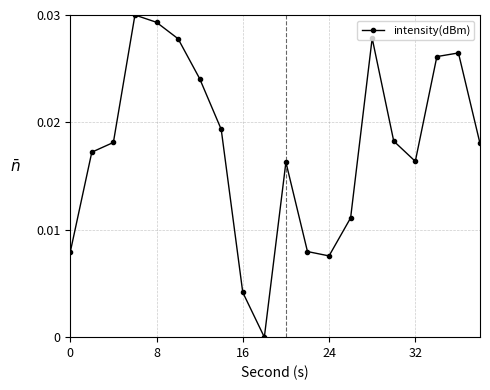

How many interior local valleys (lower than both neighbors) does the data have?

3